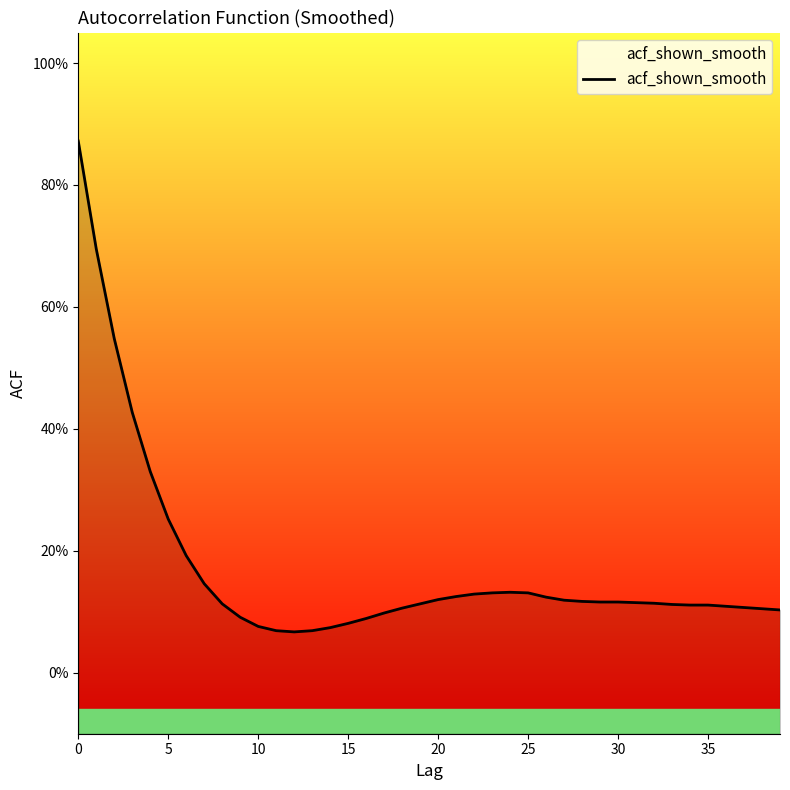

What is the change in value from 0 to 14?

-0.8